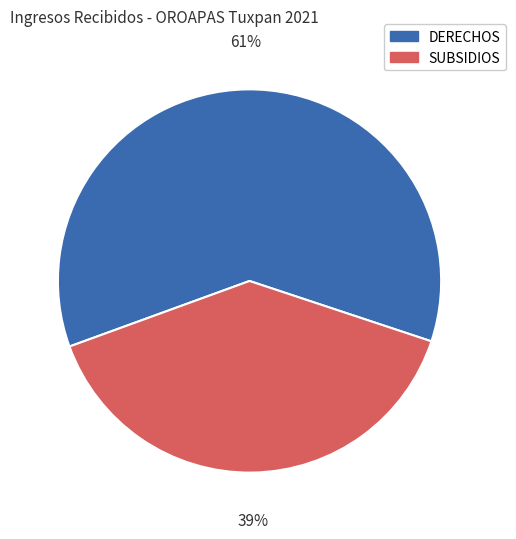

Is the sum of DERECHOS and SUBSIDIOS greater than half?

Yes